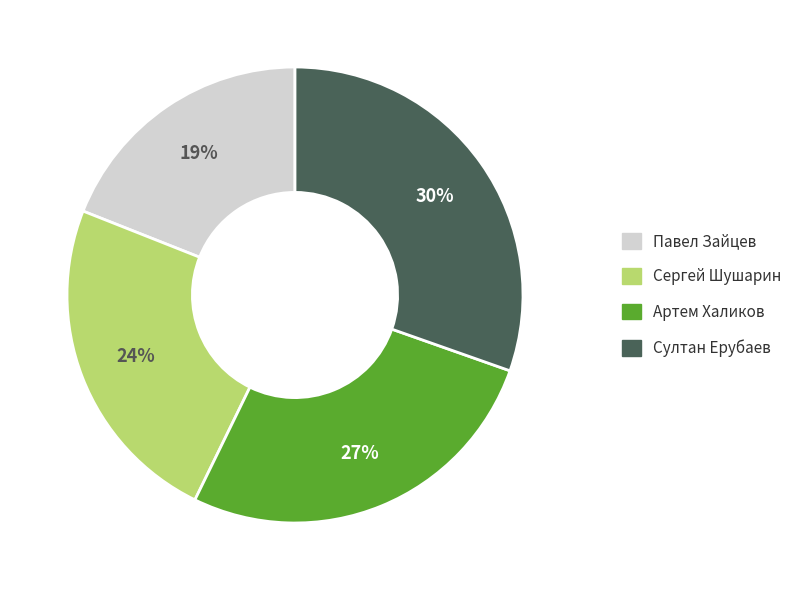

What is the smallest slice in the pie chart?

Павел Зайцев